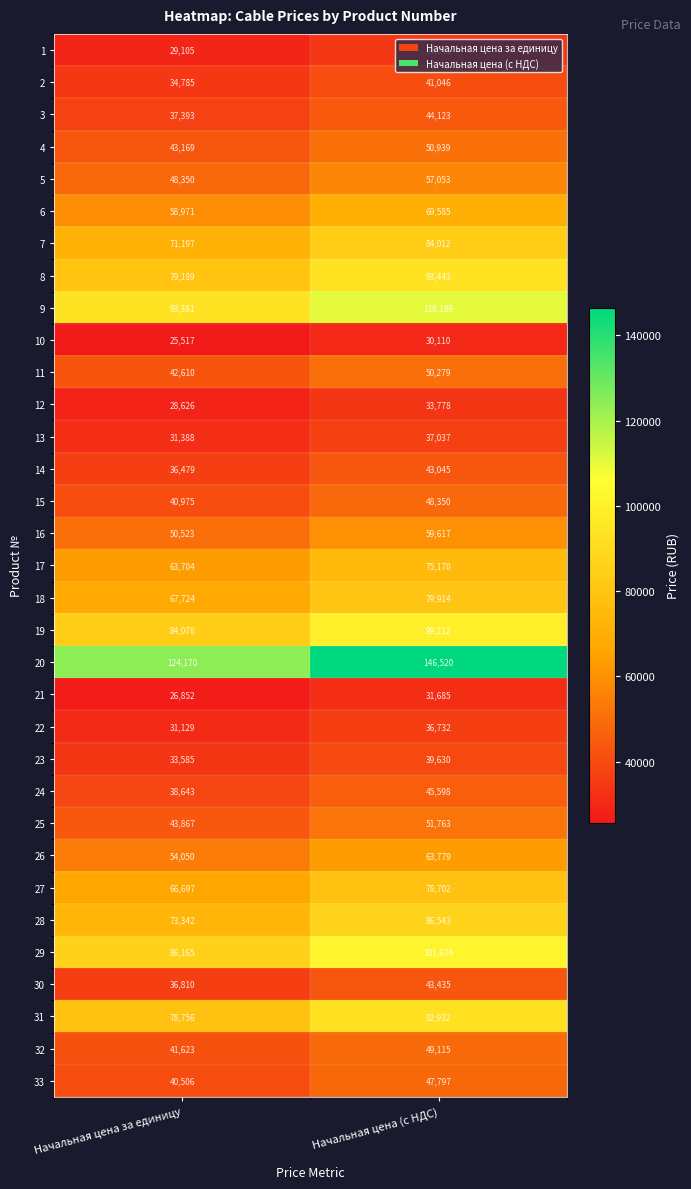

Which series has the widest spread of values?

20